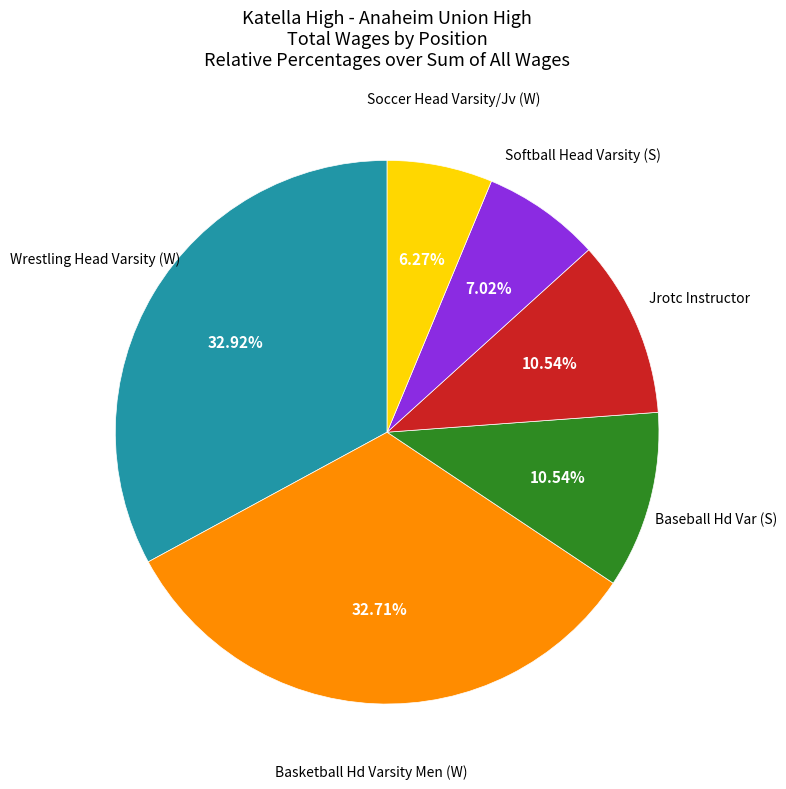

Does Softball Head Varsity (S) account for over 50% of the chart?

No